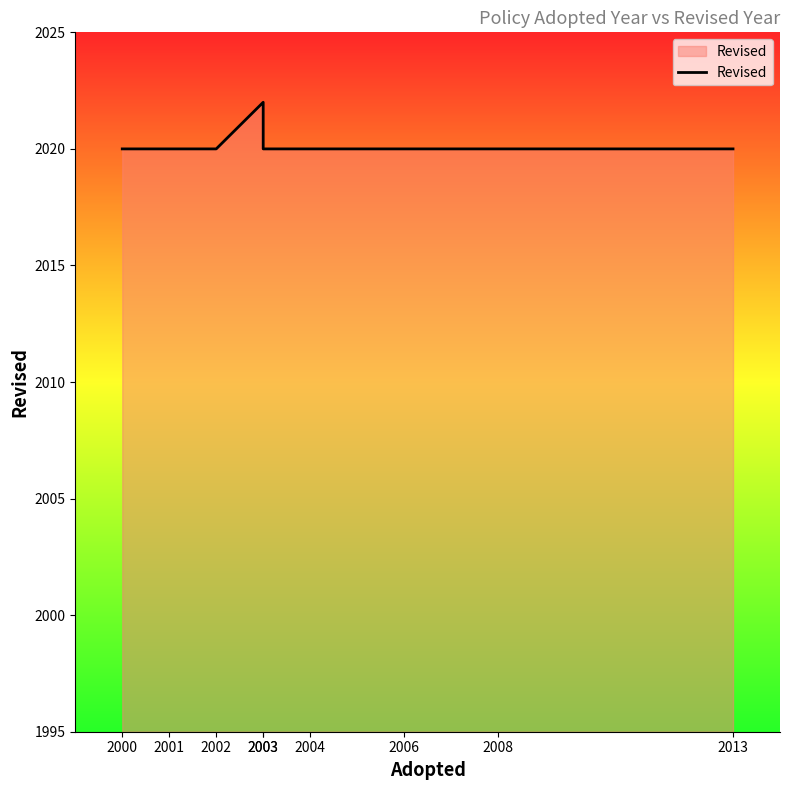

What value does the data have at 2004?

2020